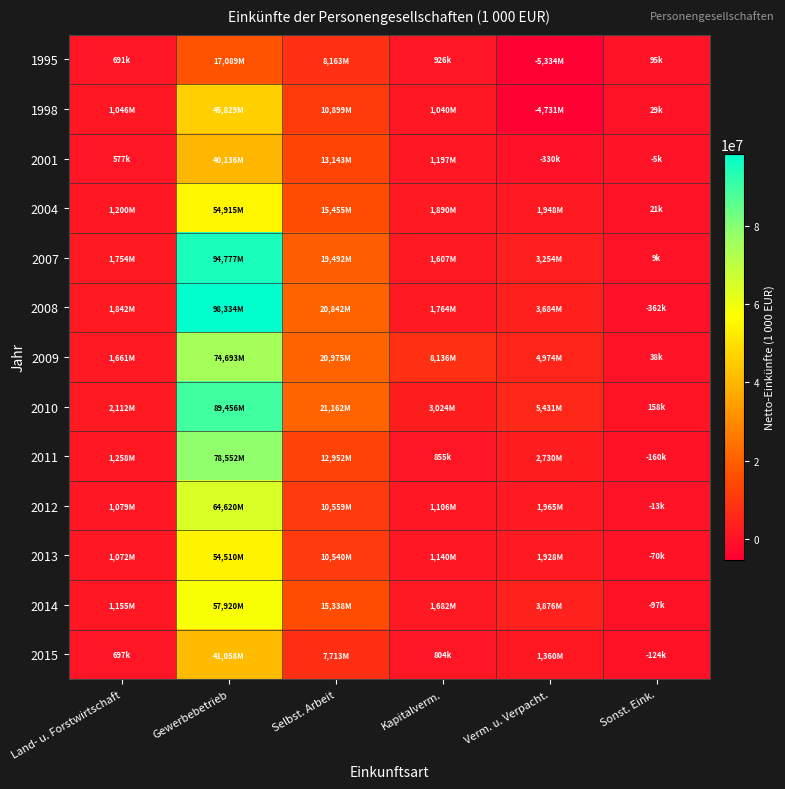

Count the number of data series in this chart.

13